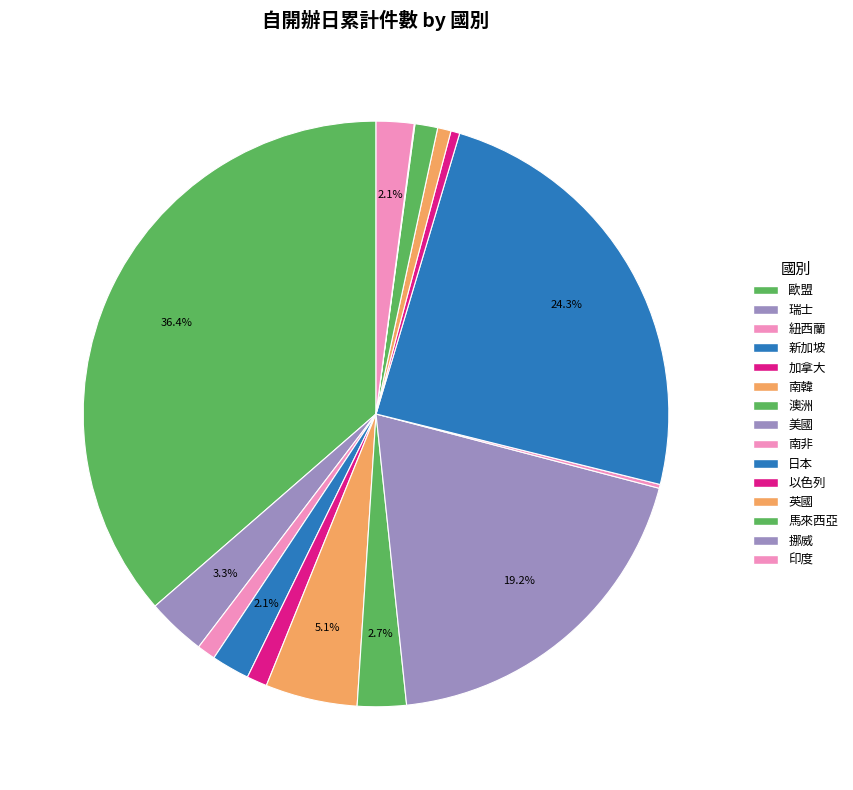

The 新加坡 slice represents 1% of the pie. True or false?

False